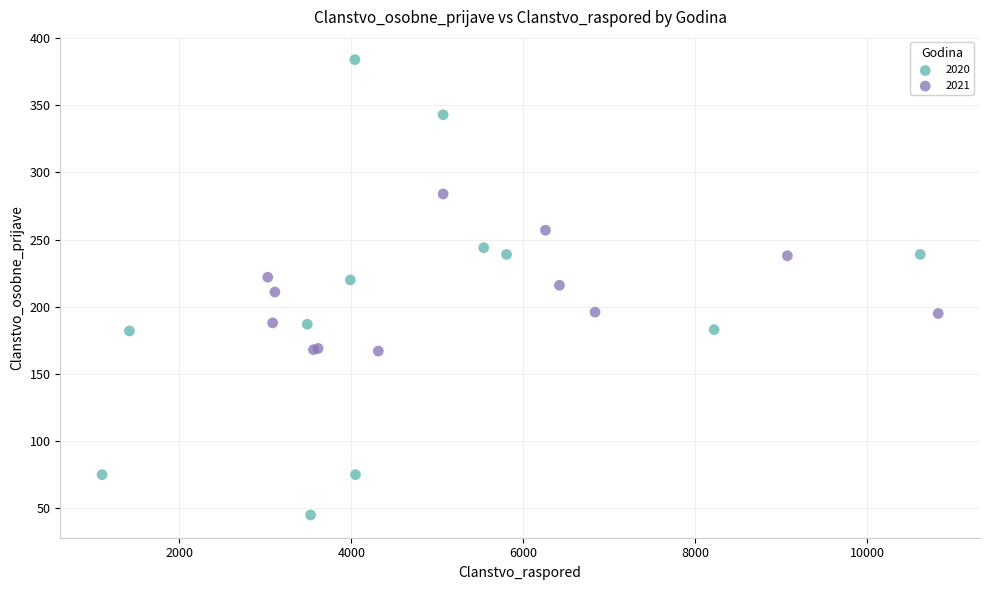

Which series contains the lowest Y value?

2020